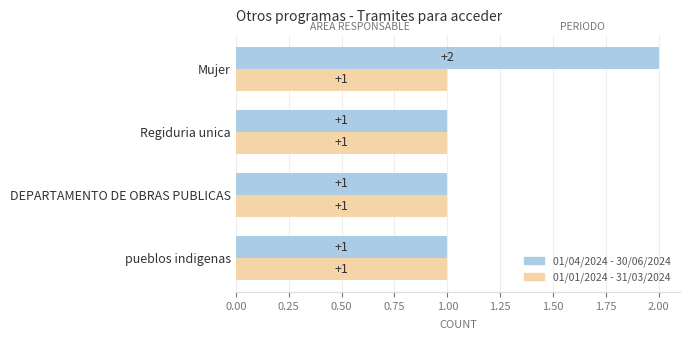

Is it true that 01/01/2024 - 31/03/2024 equals 1 at Mujer?

True